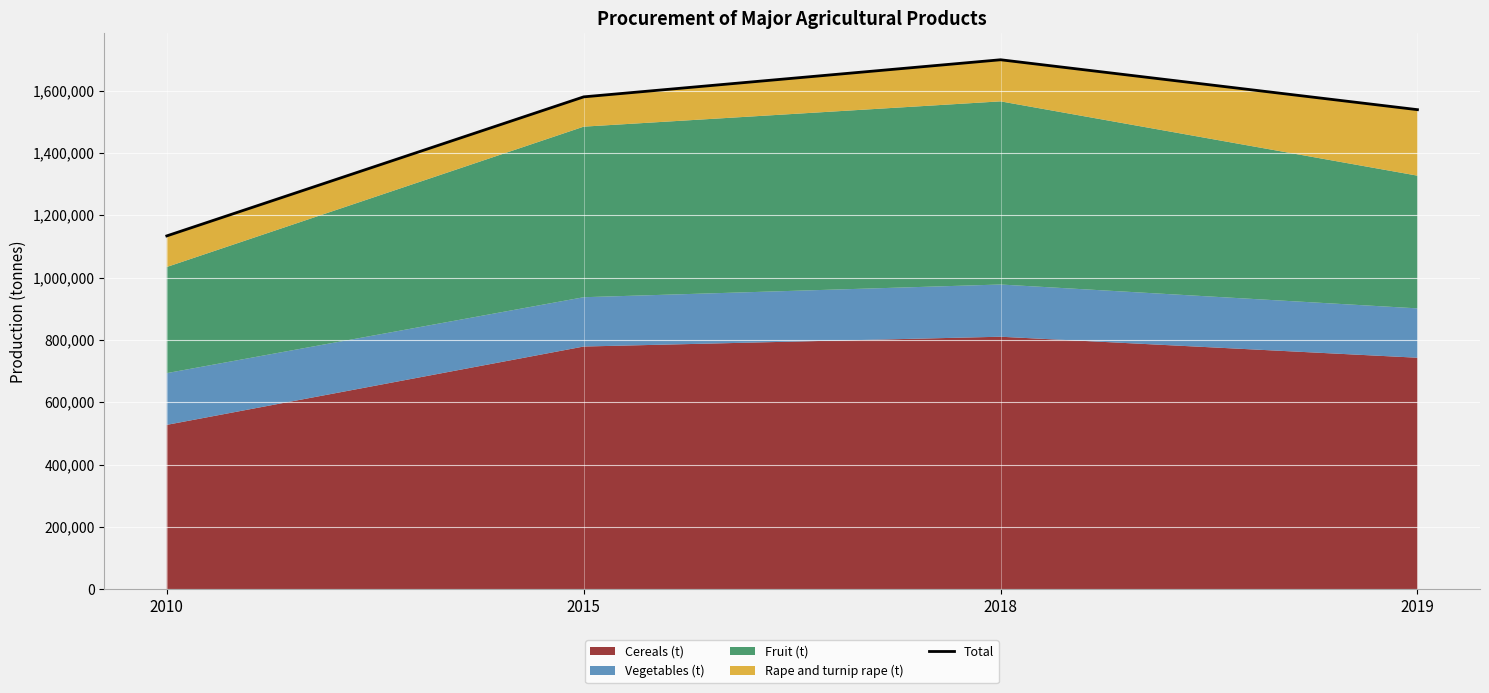

What is the ratio of the value at 2015 to the value at 2019?

1.0